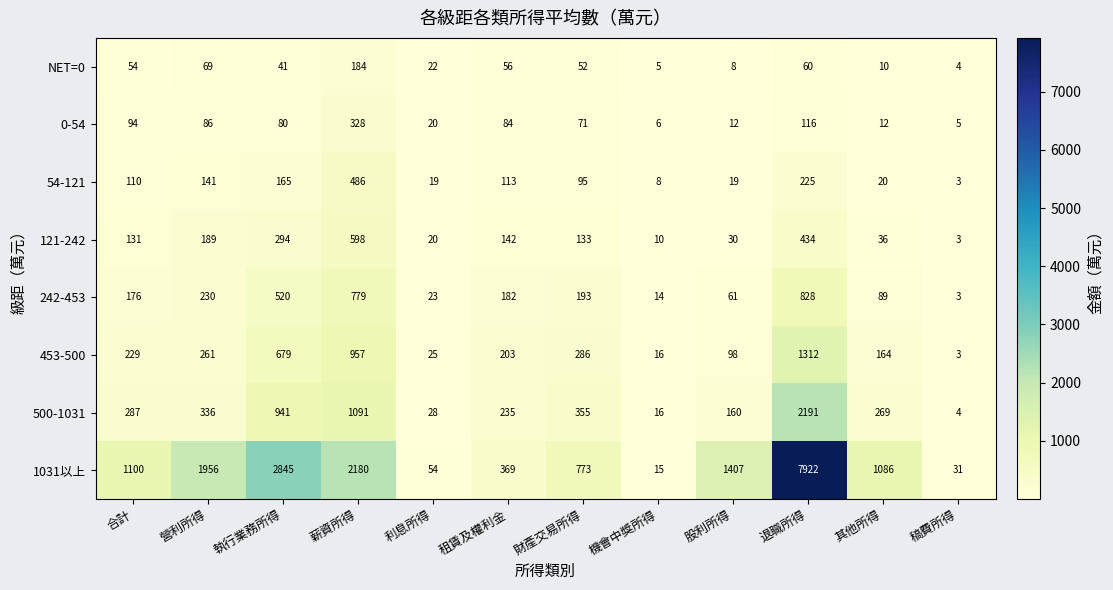

Which series has the largest range (max minus min)?

1031以上